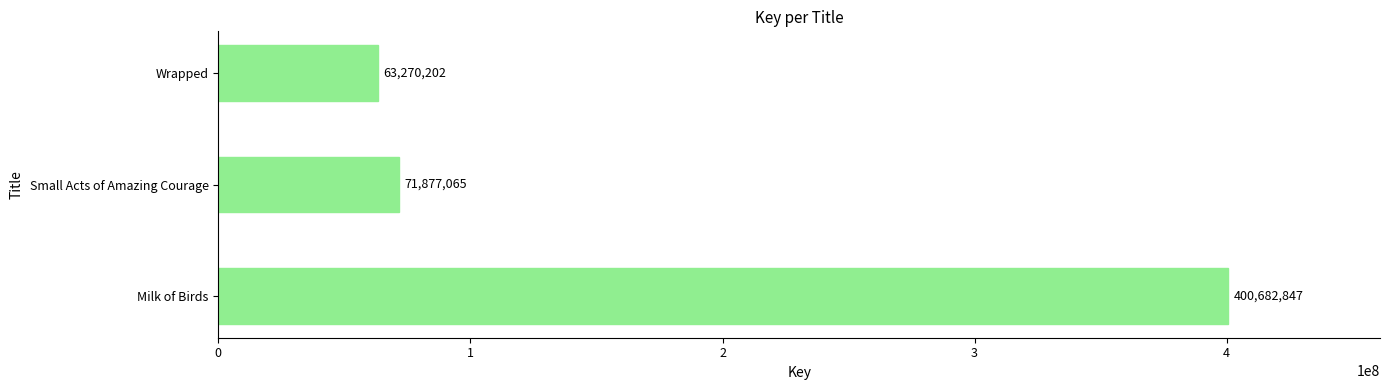

Is it true that the value at Small Acts of Amazing Courage is 71877065?

True